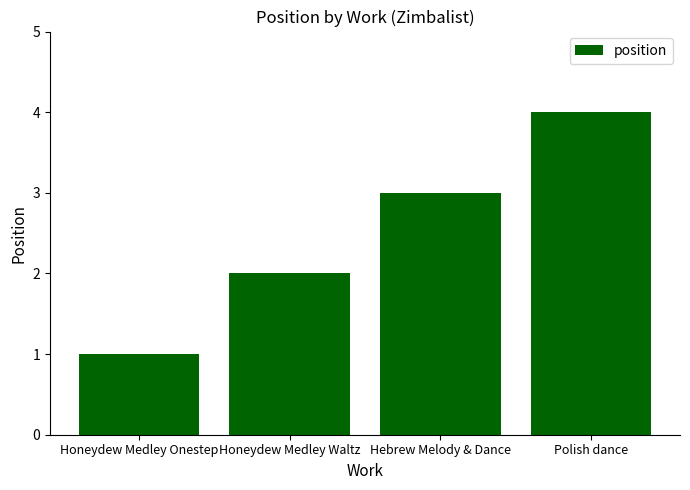

What is the ratio of the value at Polish dance to the value at Hebrew Melody & Dance?

1.3